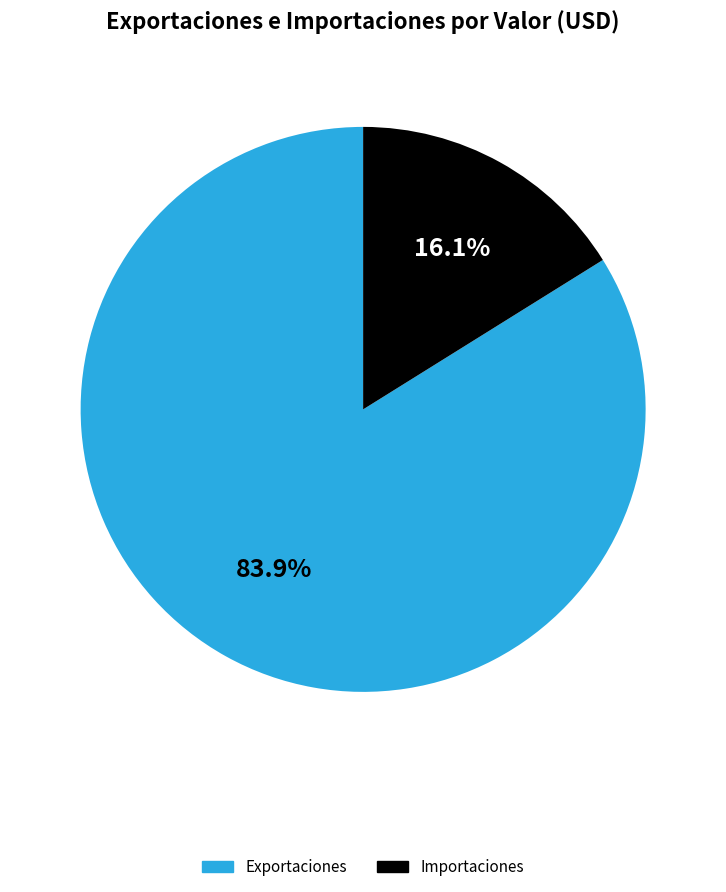

Which category has the biggest portion of the pie?

Exportaciones